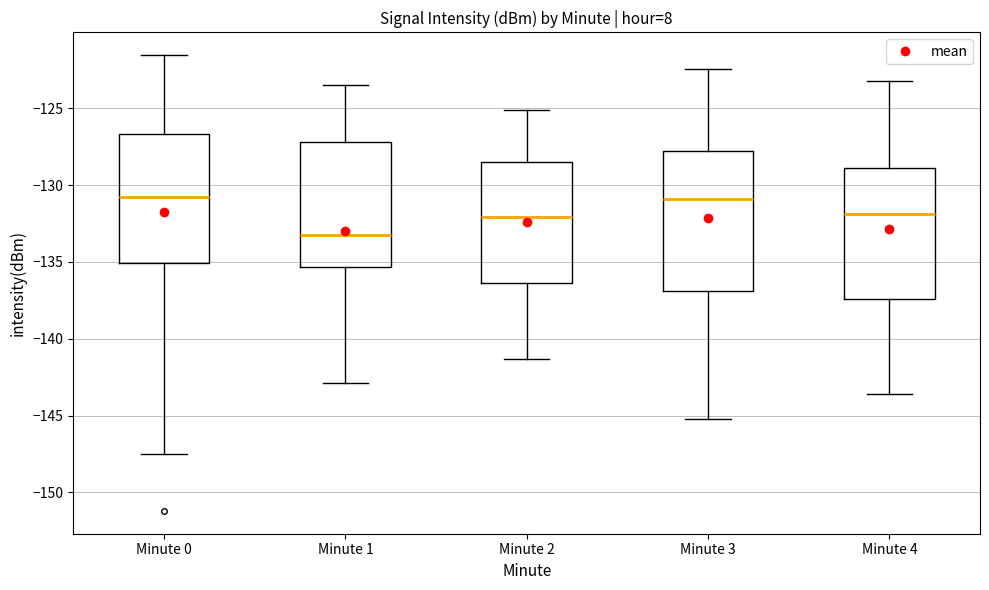

Comparing the boxes themselves (not the whiskers), which one is the tallest?

Minute 3